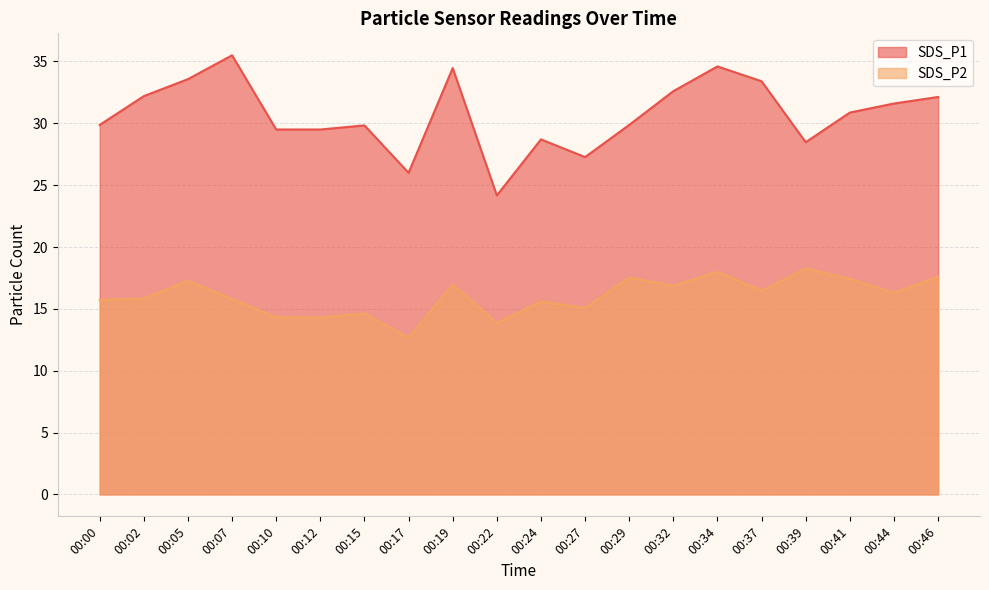

Between 00:22 and 00:32, which series saw the biggest shift?

SDS_P1